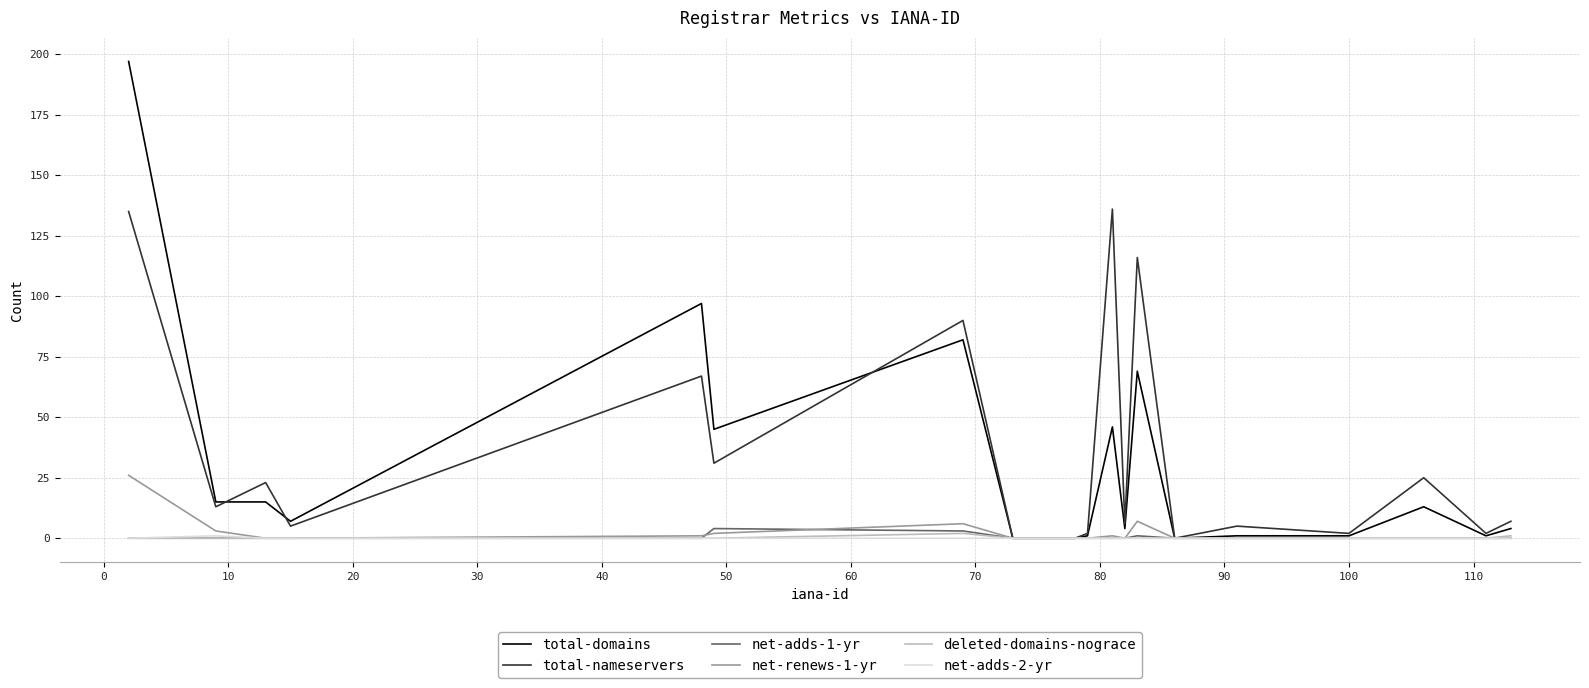

Is this an area chart (filled region under the line)?

No